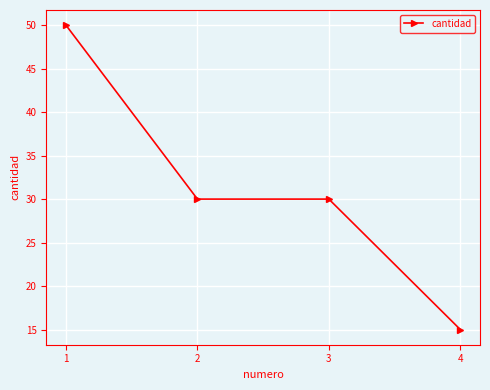

What is the value of the 2nd point from the left?

30